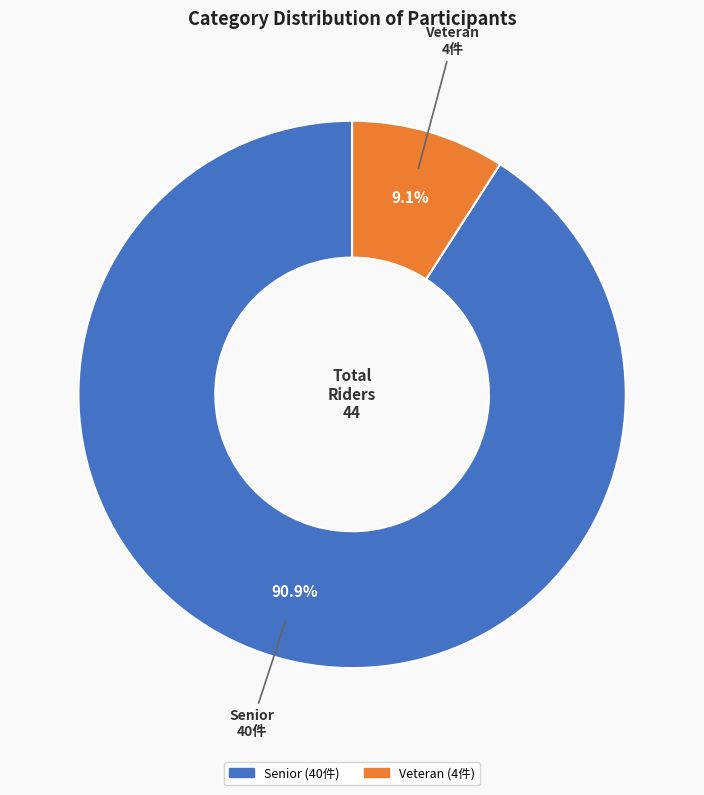

Which category has the biggest portion of the pie?

Senior